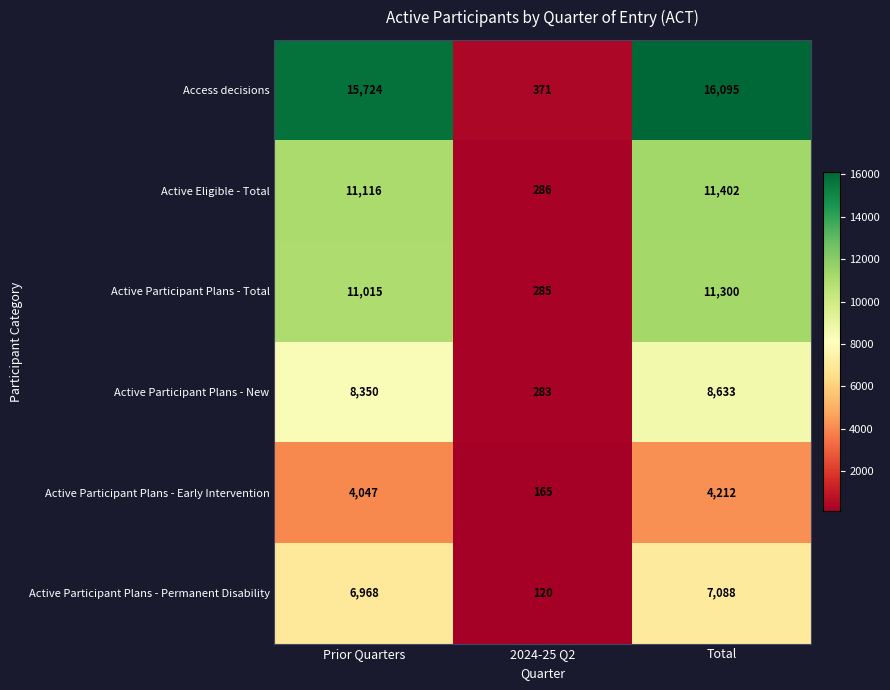

What is the difference between the highest and lowest values at Total?

11883